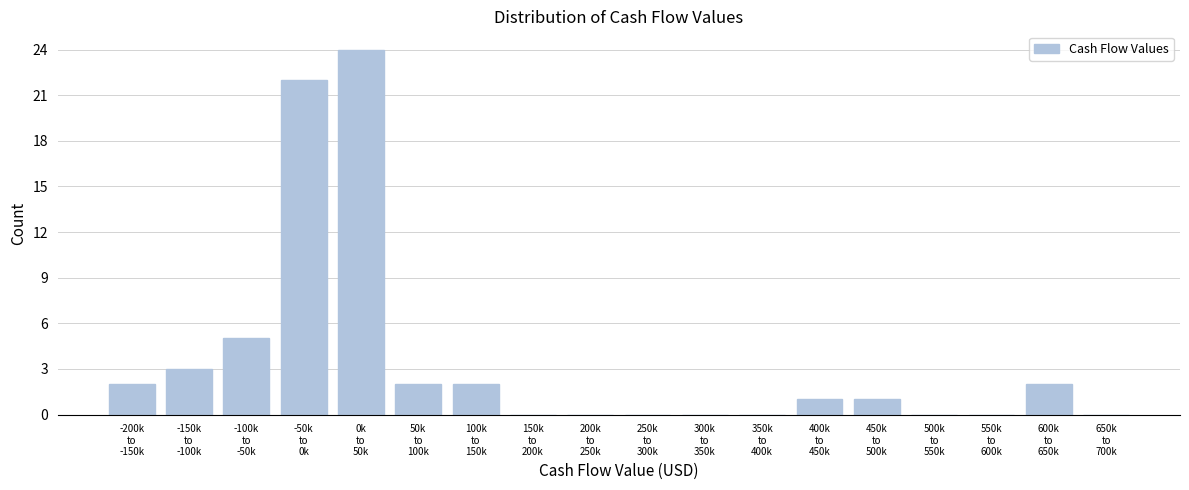

What is the maximum value shown in the chart?

24